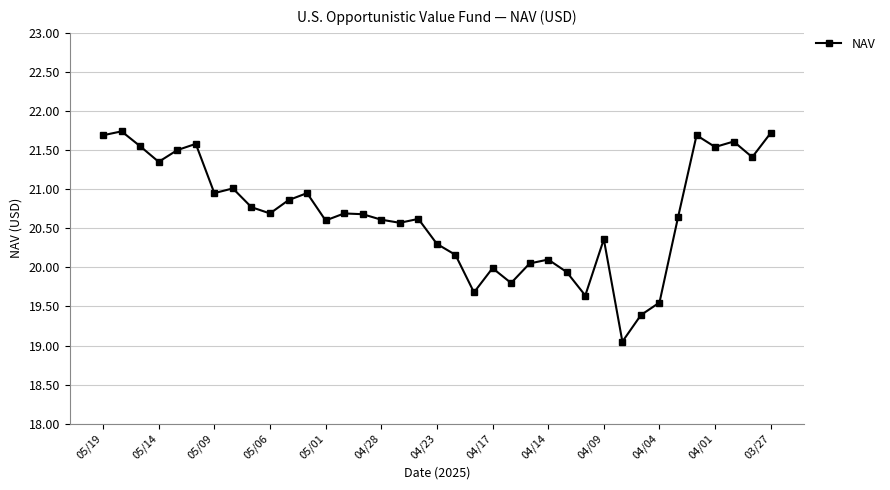

What is the maximum value shown in the chart?

21.7